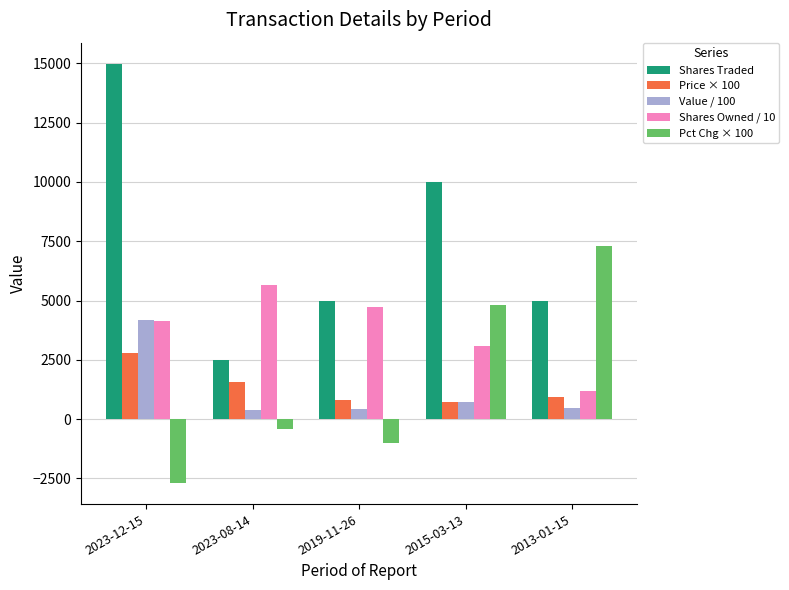

What value does the Pct Chg × 100 series have at 2019-11-26?

-1000.0